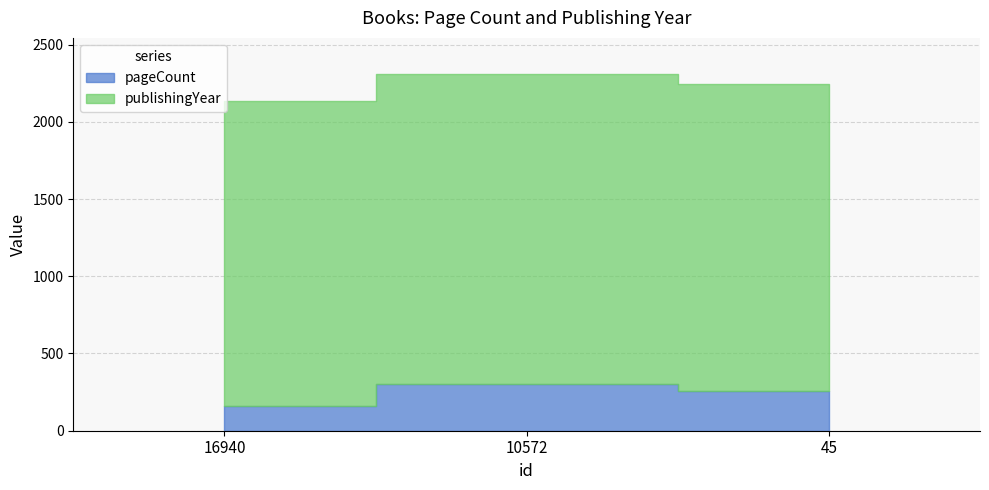

Reading left to right, extract all data points from this chart.

pageCount: 160	300	256
publishingYear: 1977	2012	1991